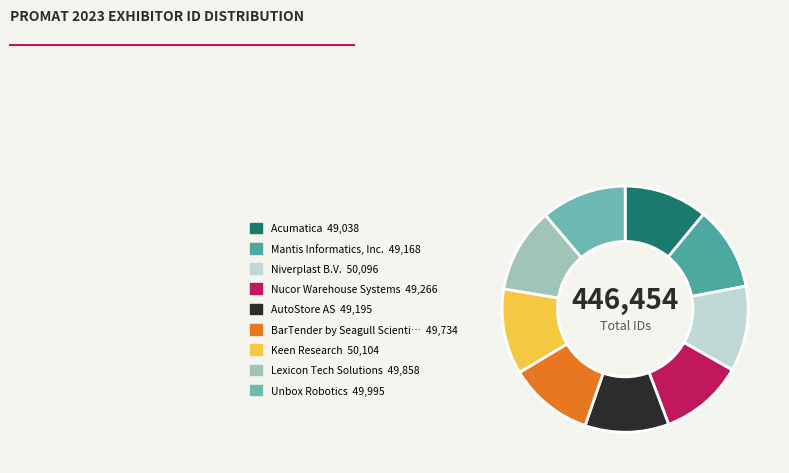

How many segments does this pie chart have?

9